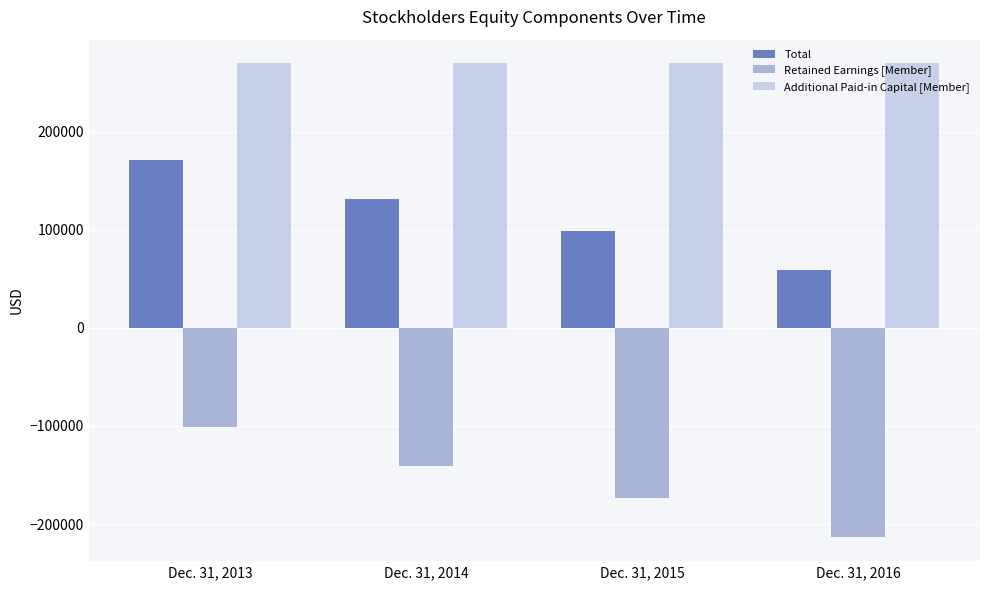

How many bars are there in each group?

3